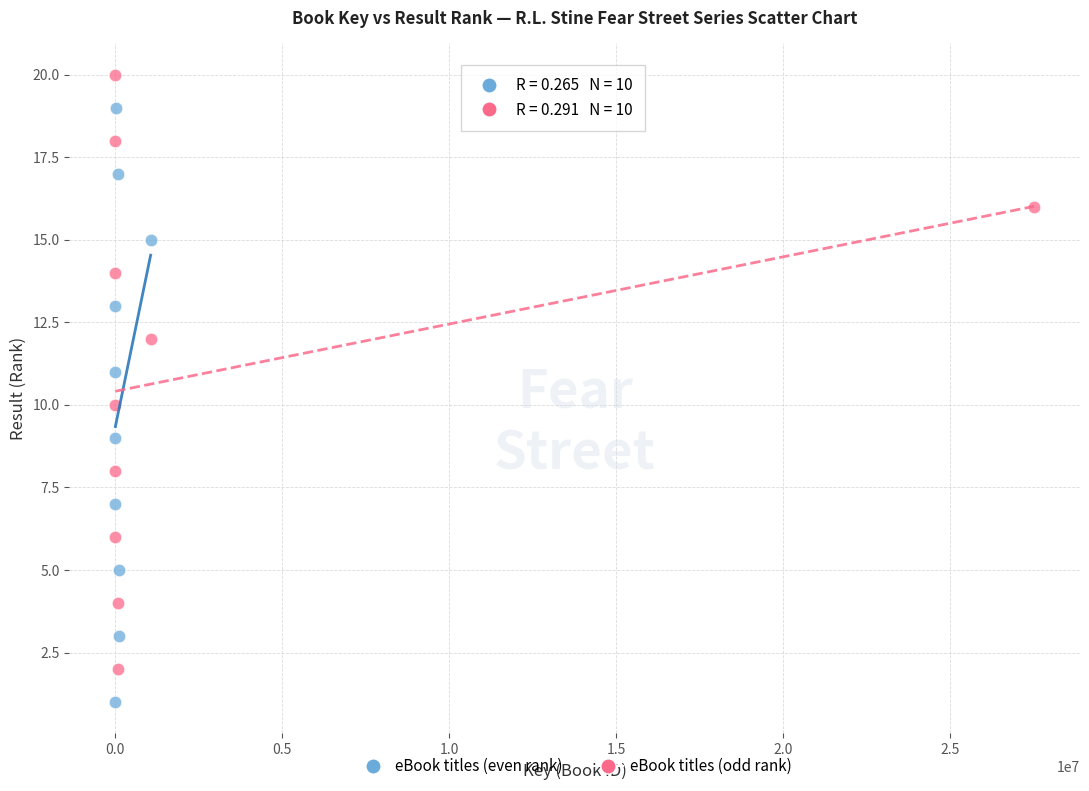

Which series contains the lowest Y value?

eBook titles (even rank)